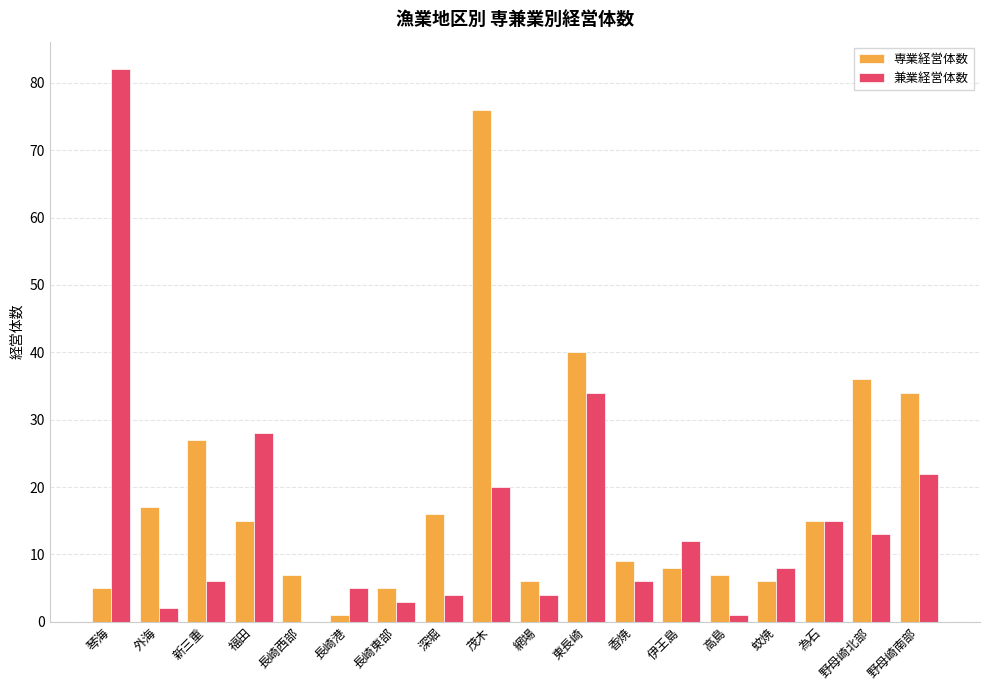

The 兼業経営体数 series shows 82 at 琴海. True or false?

True